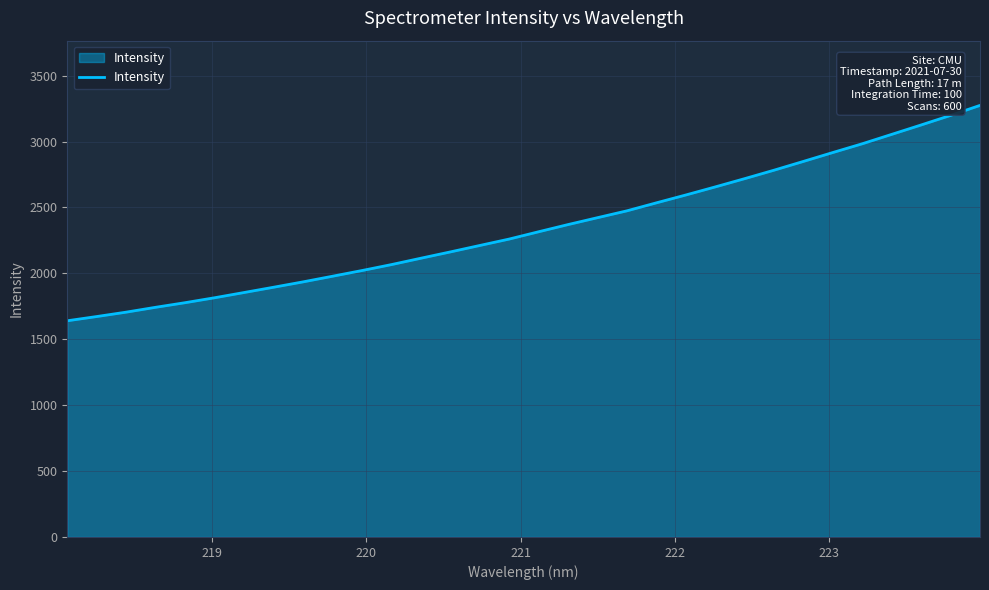

What is the greatest value displayed?

3274.5